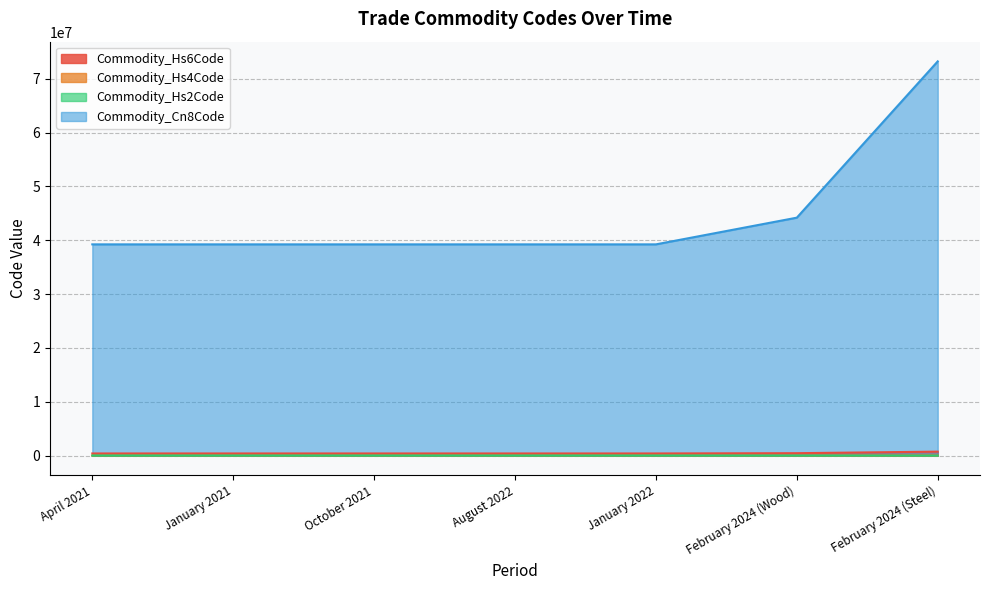

What is the difference between the highest and lowest values at January 2021?

39240961